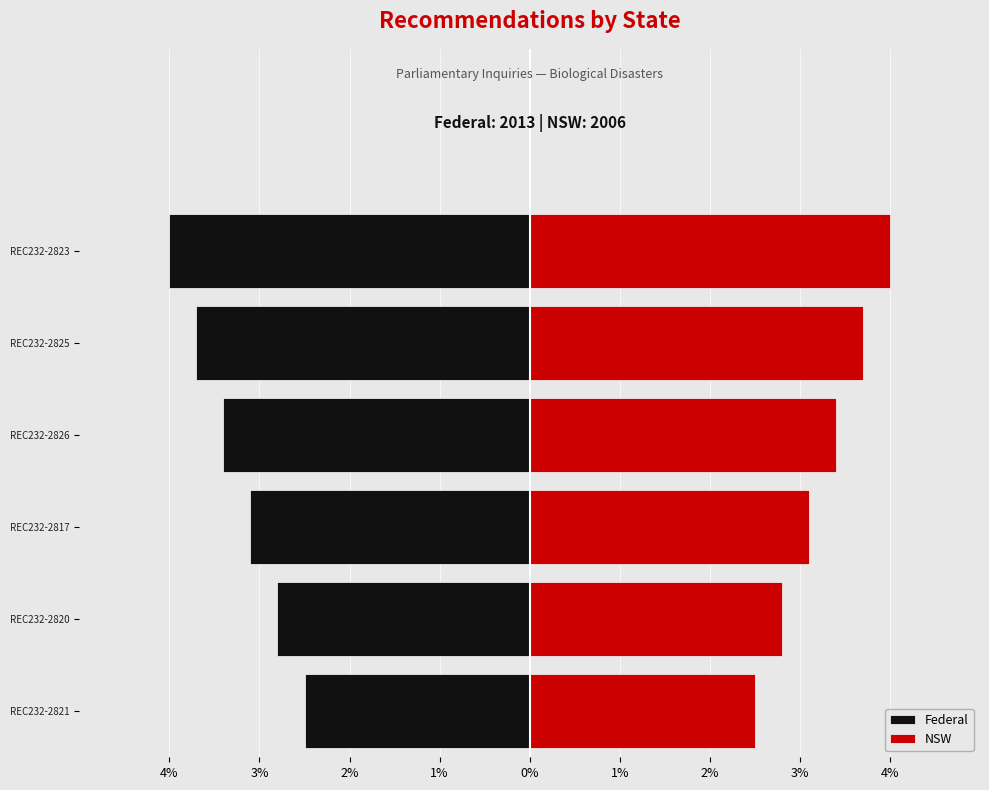

What is the maximum value for Federal?

-2.5